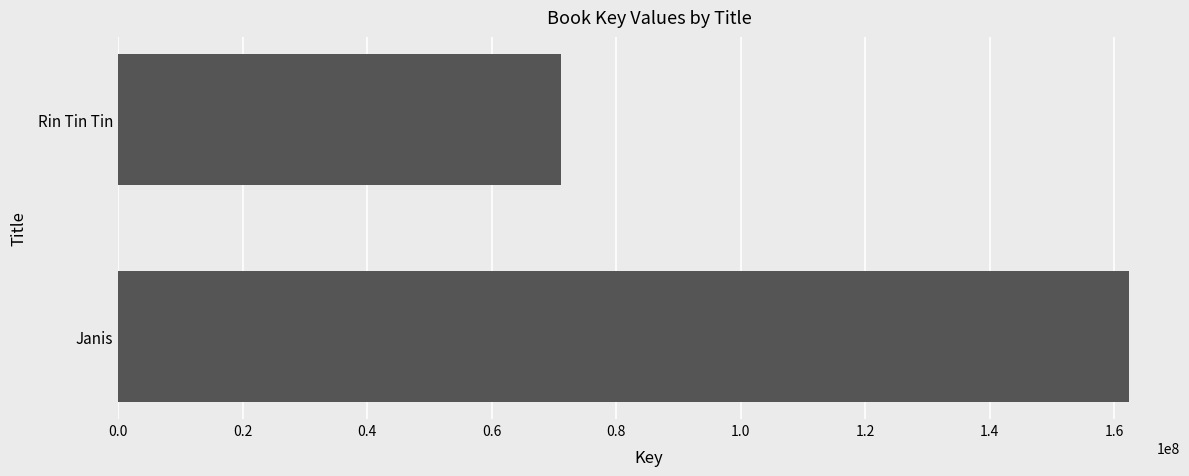

How many distinct data groups are displayed?

1